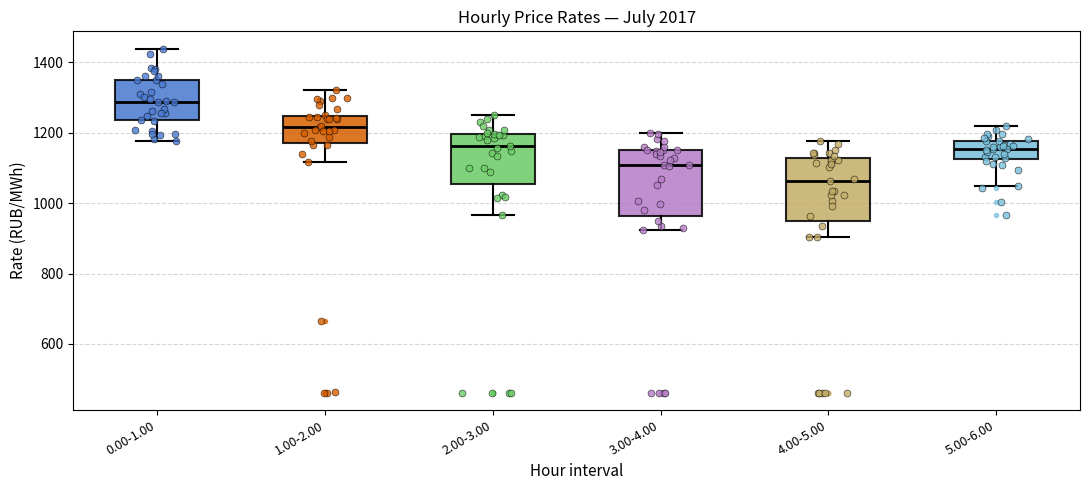

Where does the upper whisker of the box for 5.00-6.00 end on the y-axis? The values are not printed on the chart, so give them approximately, as read against the axis.

1220